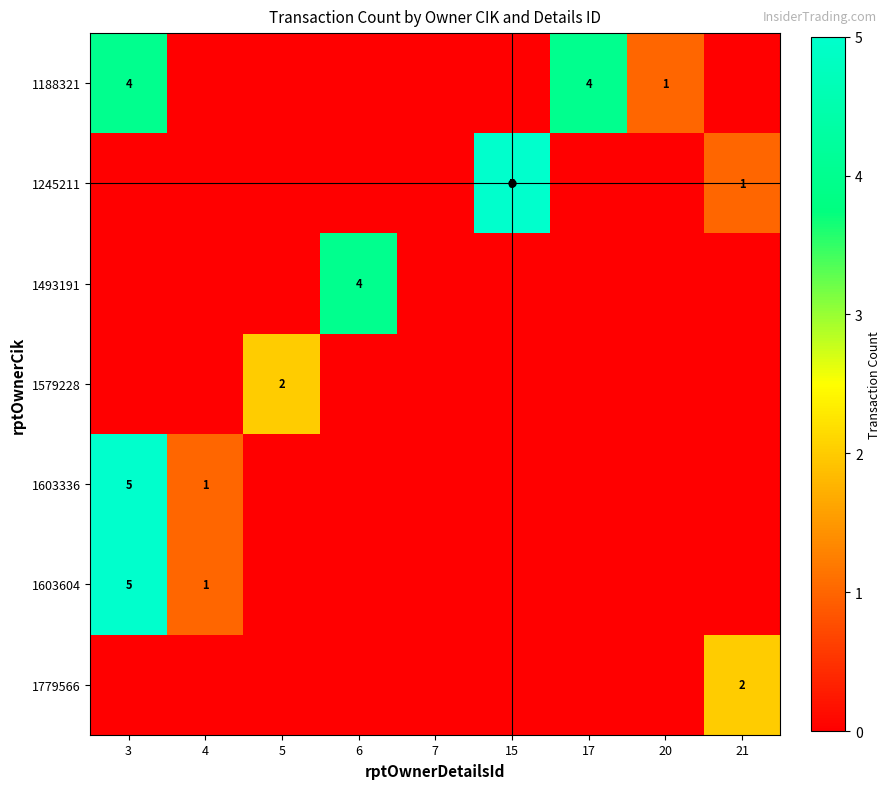

List the labels in order of 1579228 value, largest first.

5, 3, 4, 6, 7, 15, 17, 20, 21